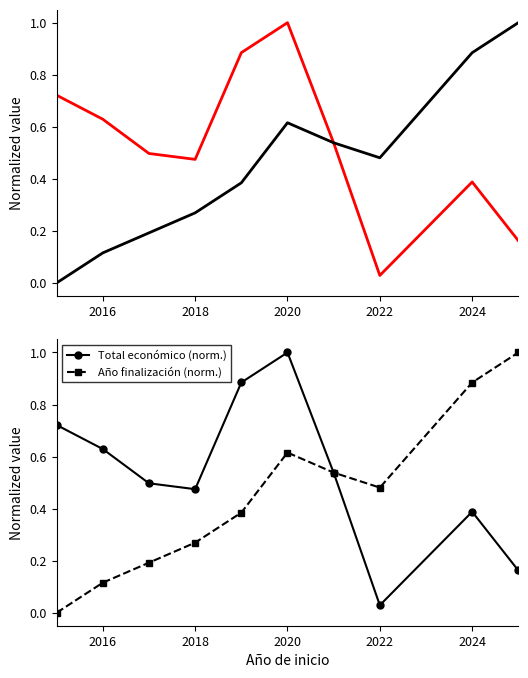

Rank the series by their maximum value, from highest to lowest.

Total económico (norm.), Año finalización (norm.)